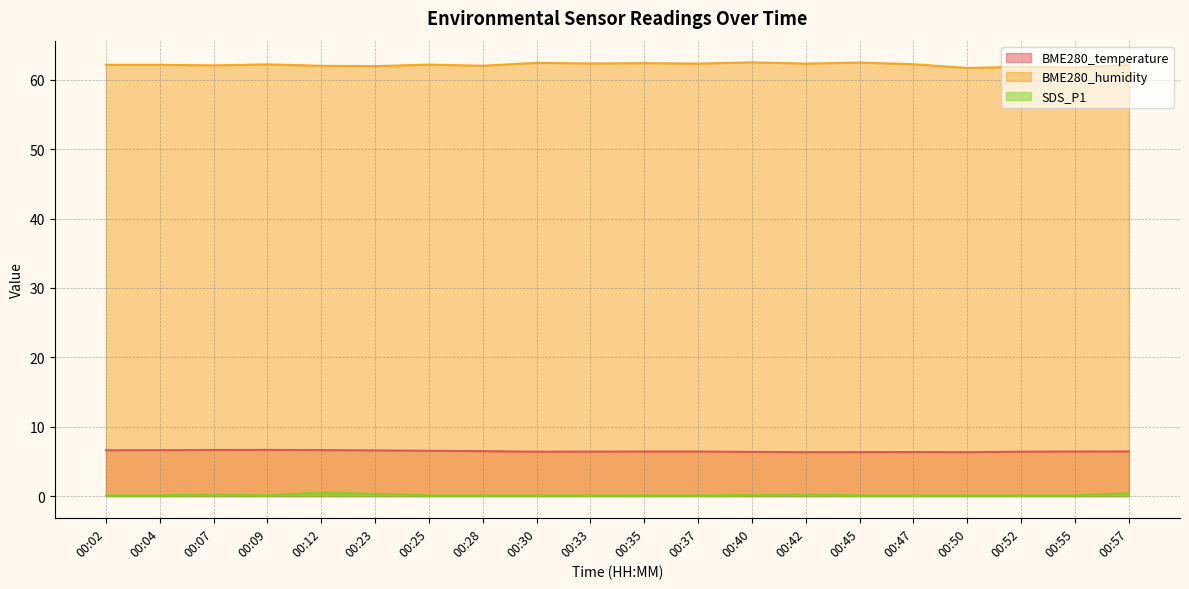

How many interior local peaks does the SDS_P1 series have?

3